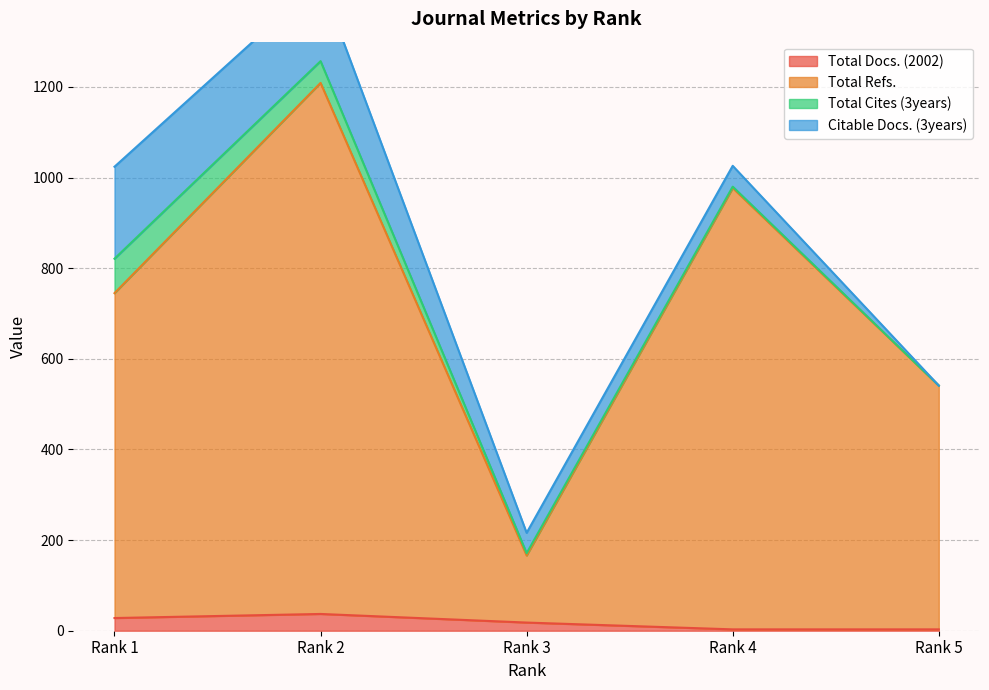

Does the chart have visible grid lines?

Yes